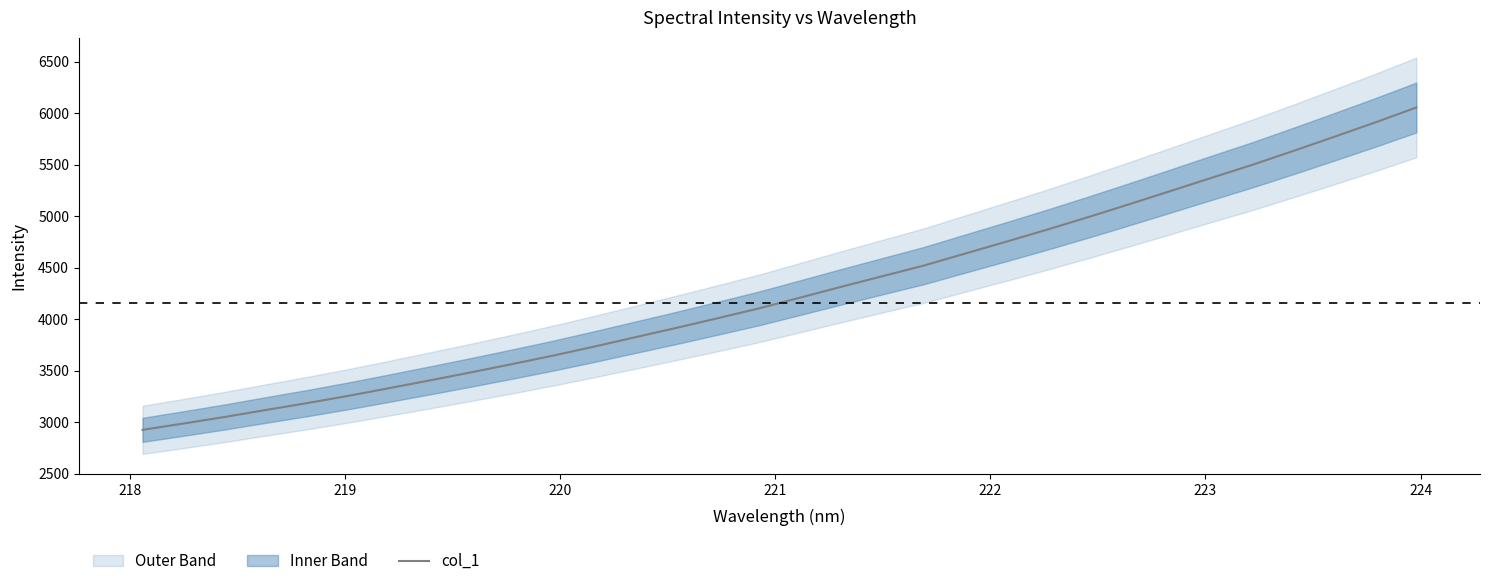

What is the sum of all values?

136827.3